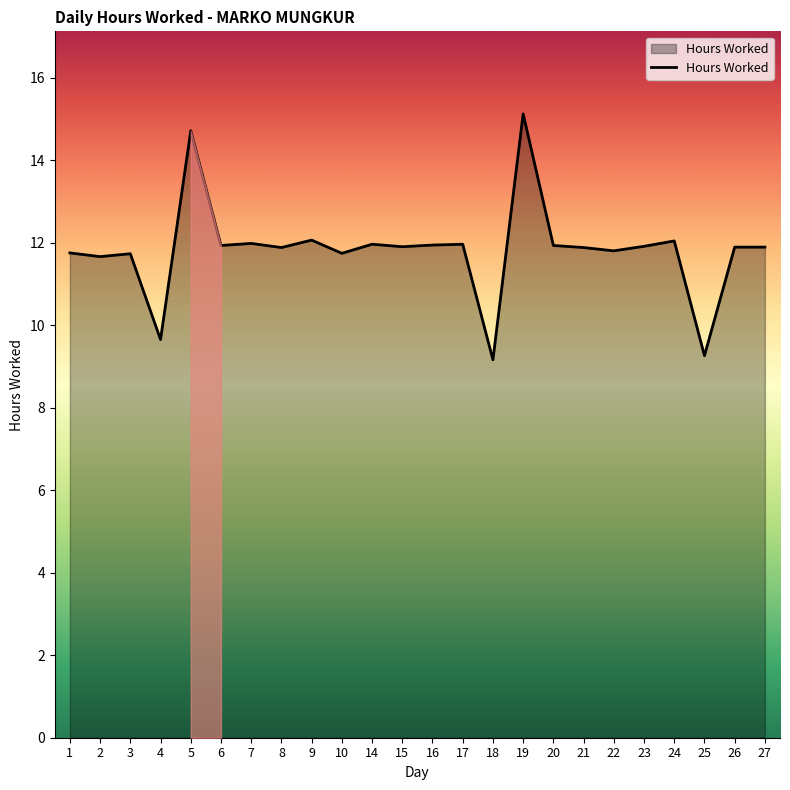

What is the difference between the maximum and minimum values?

6.0